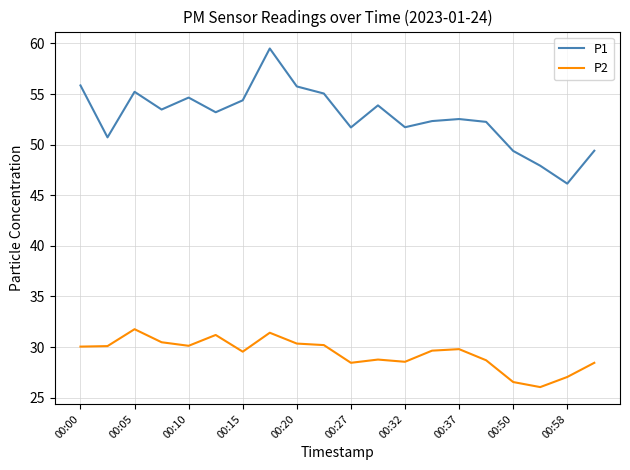

True or false: P2 and P1 intersect in this chart.

False